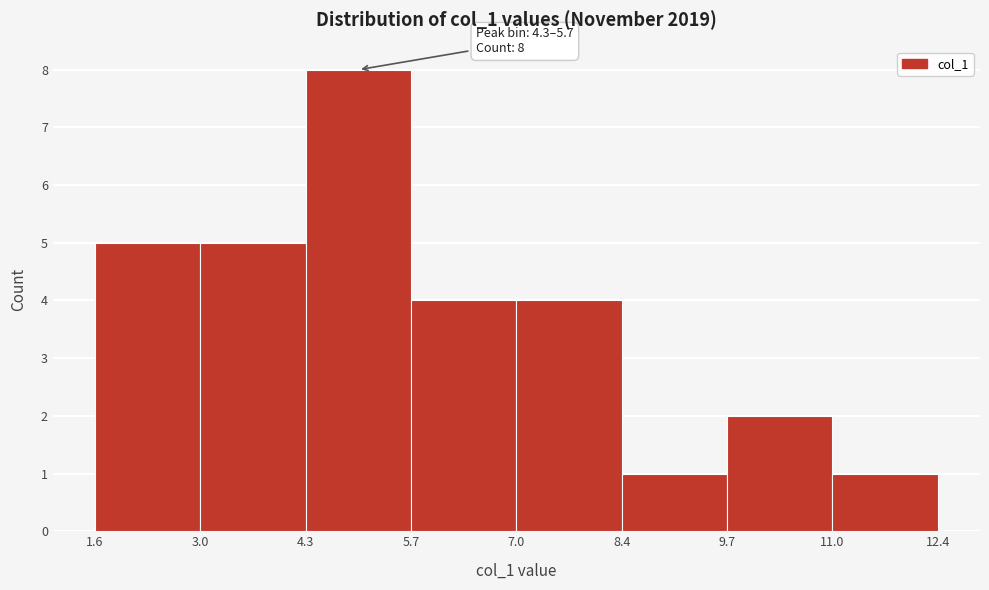

Which range on the x-axis has the tallest bar?

4.3 to 5.7